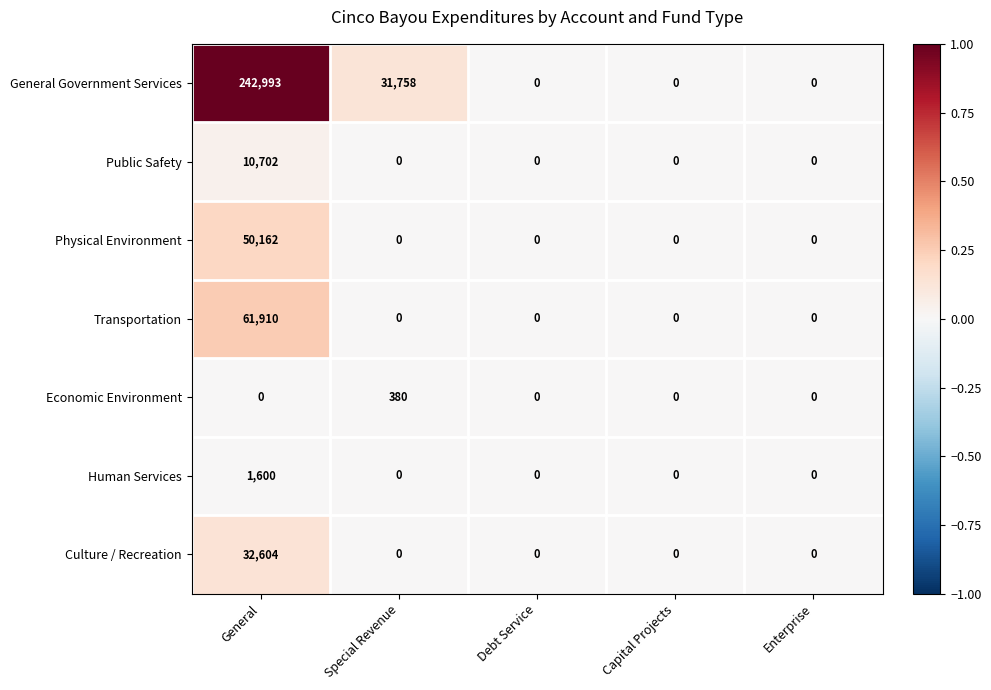

What is the maximum value for General Government Services?

242993